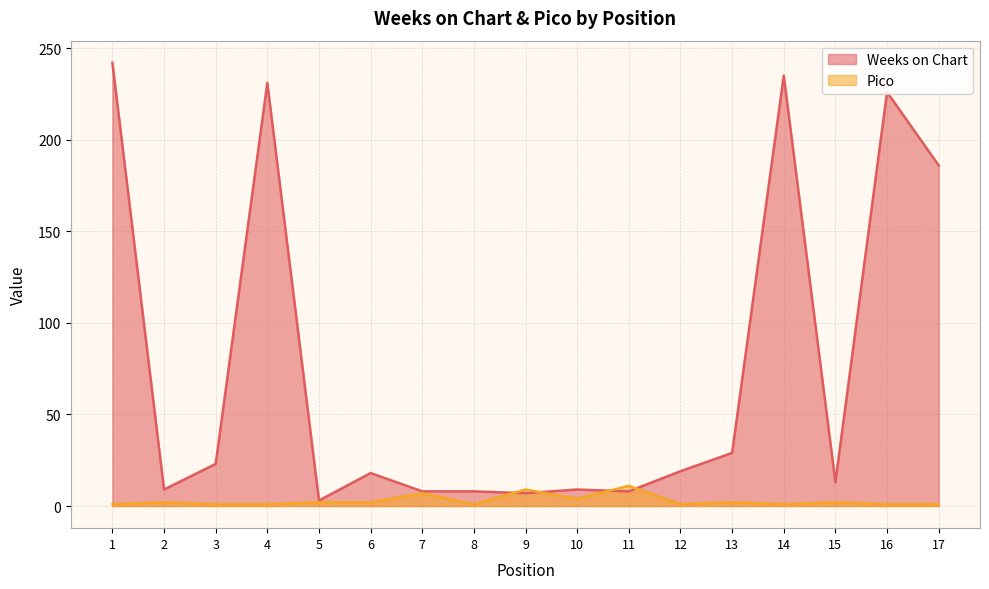

Rank the series at 6 from highest to lowest value.

Weeks on Chart, Pico